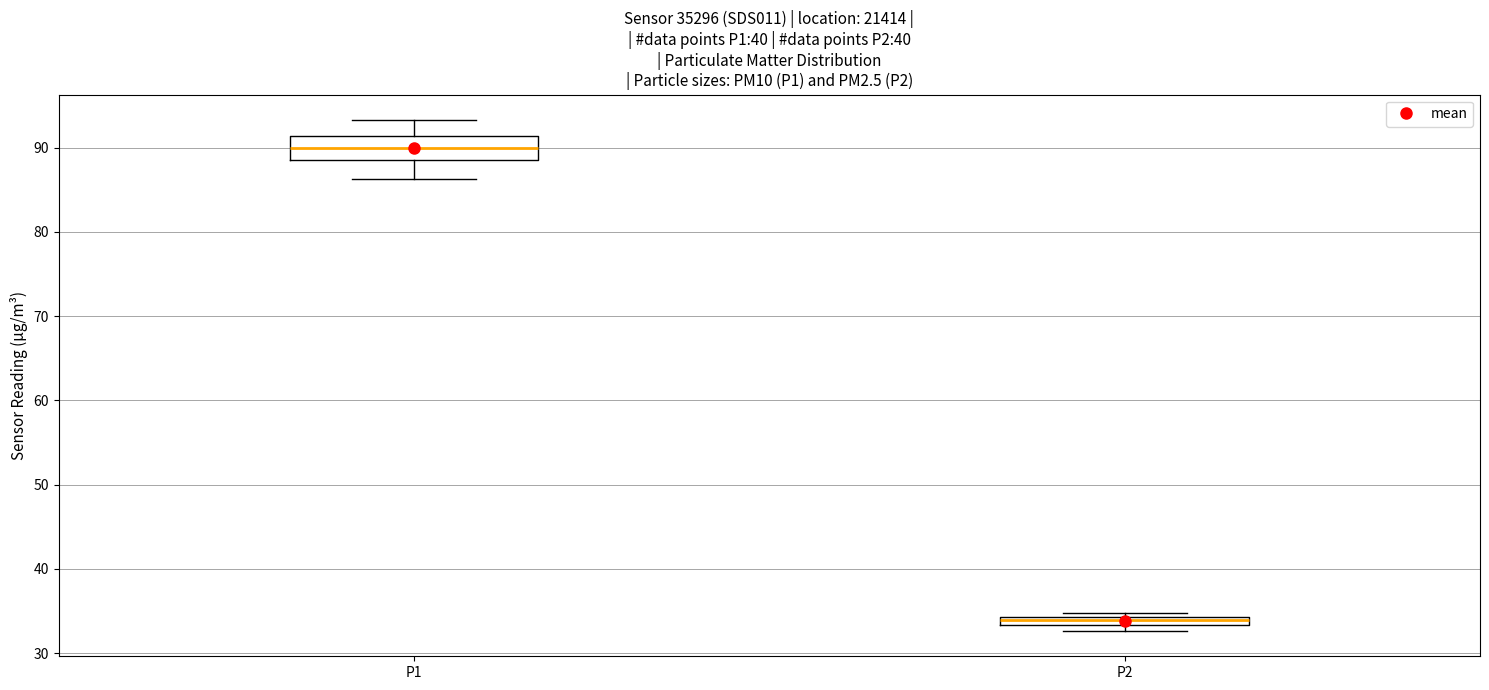

Which box's median line is the lowest?

P2